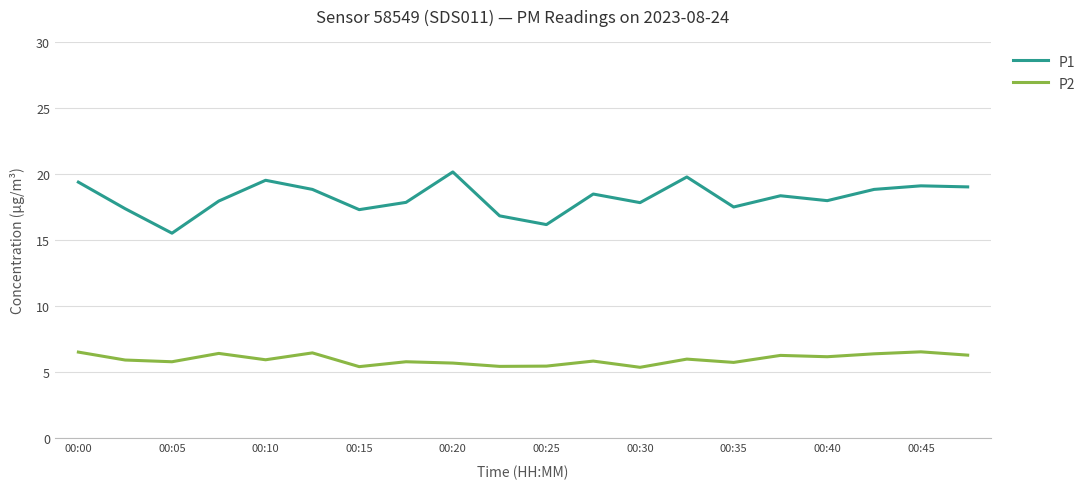

What is the lowest value of the P2 series?

5.4